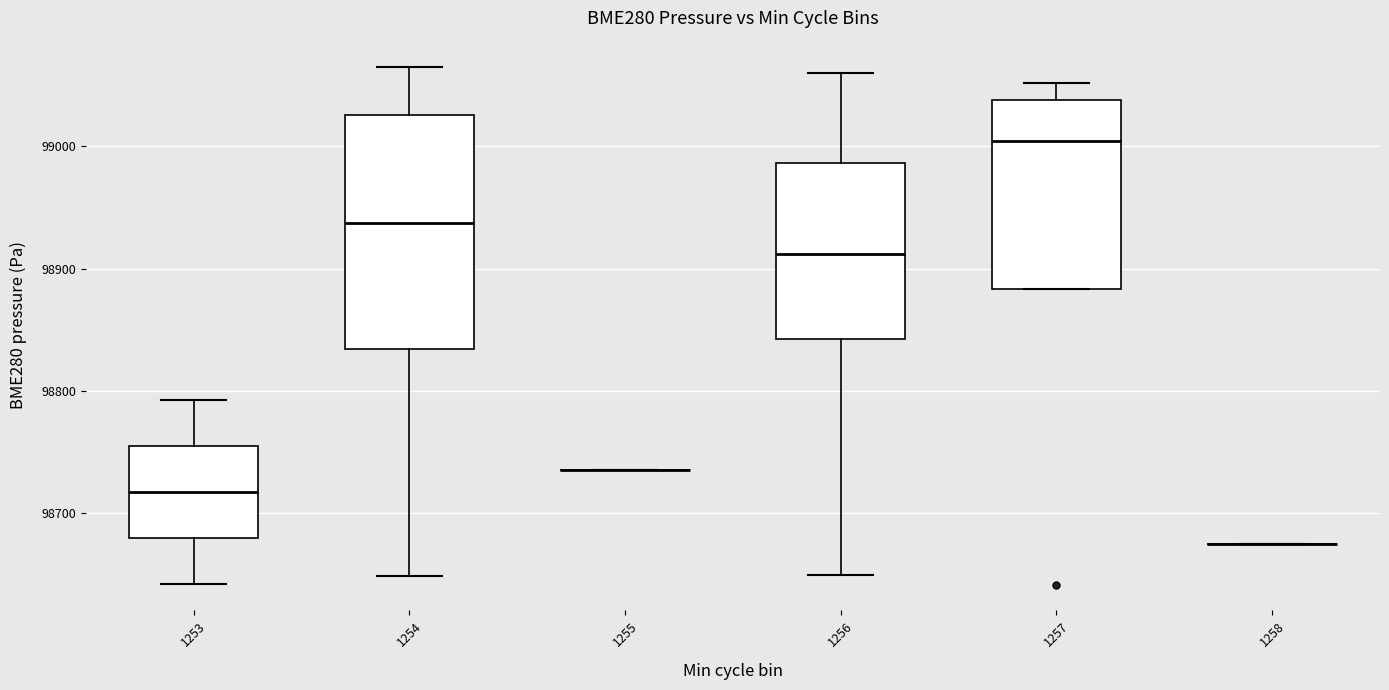

Reading left to right, read every box against the y-axis: the position of its median line, the range the box covers, and the ends of its whiskers. The values are not printed on the chart, so give them approximately, as read against the axis.

1253: median 98720, box 98680 to 98750, whiskers 98640 to 98790
1254: median 98940, box 98830 to 99030, whiskers 98650 to 99070
1255: box collapsed to a line at 98730, whiskers 98730 to 98730
1256: median 98910, box 98840 to 98990, whiskers 98650 to 99060
1257: median 99000, box 98880 to 99040, whiskers 98880 to 99050
1258: box collapsed to a line at 98680, whiskers 98680 to 98680